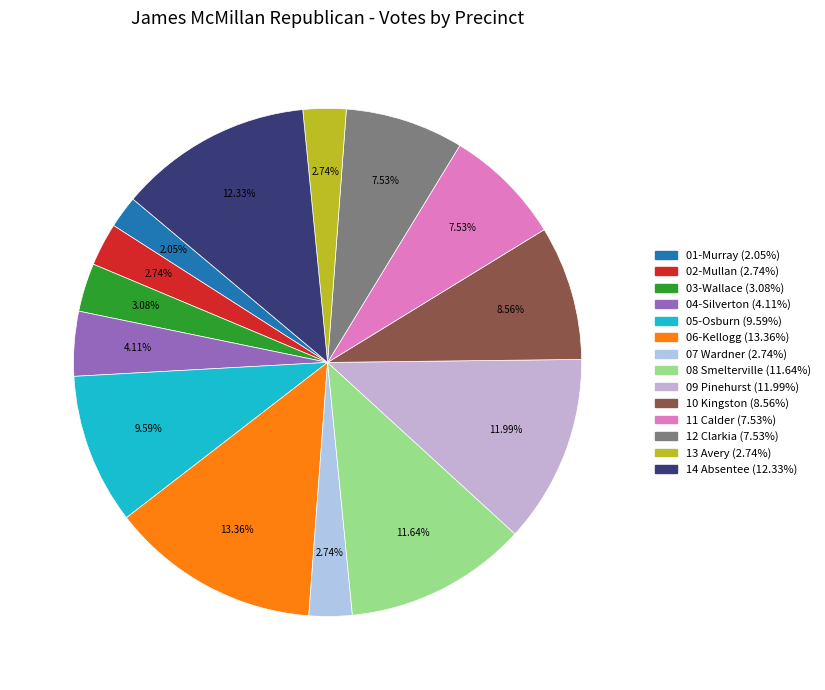

What is the ratio of the value at 09 Pinehurst to the value at 07 Wardner?

4.4